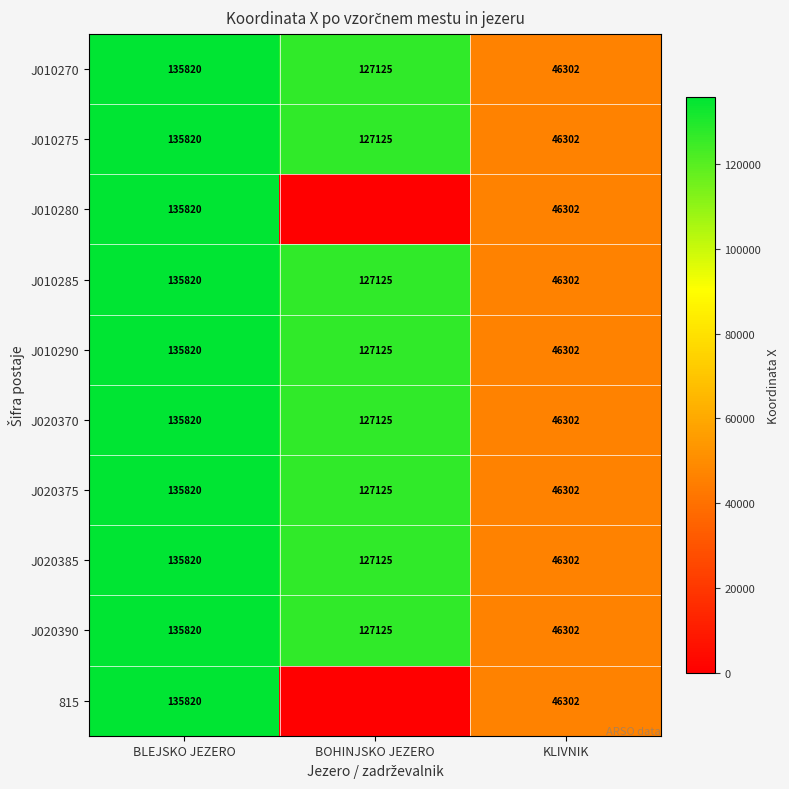

What is the sum of all J010285 values?

309247